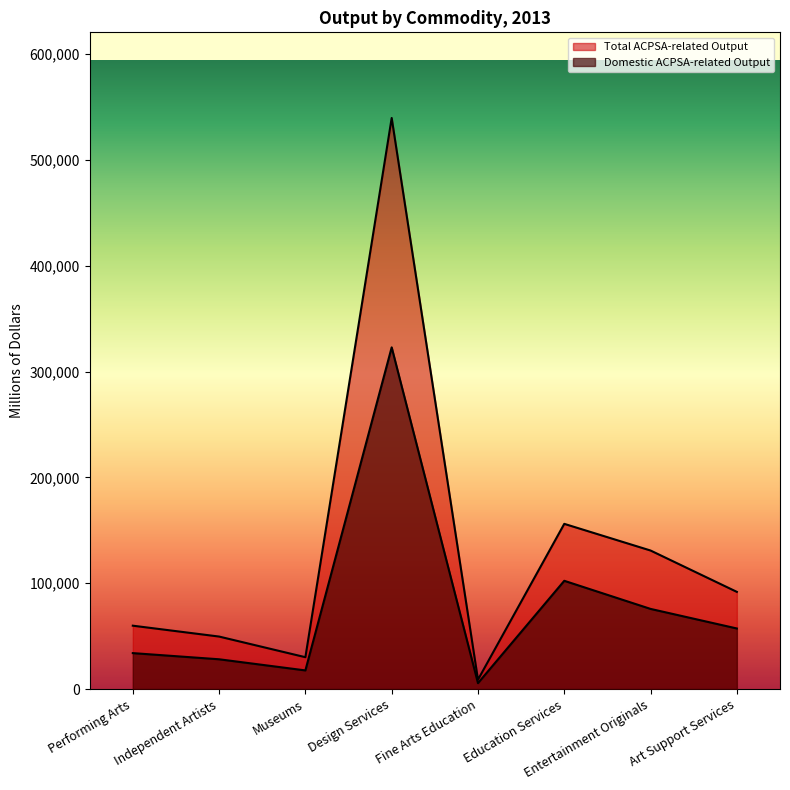

Reading left to right, list all the values displayed in this chart.

Domestic ACPSA-related Output: 33928	28103	17582	322821	5549	102254	75695	57206
Total ACPSA-related Output: 59845	49571	30061	539548	8825	156065	130862	91795